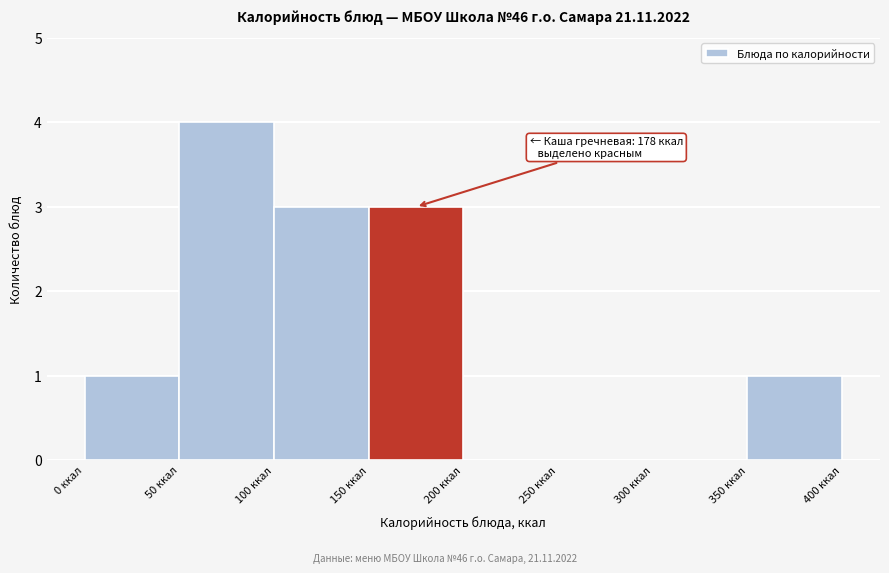

Over which range of the x-axis is the bar tallest?

50 to 100